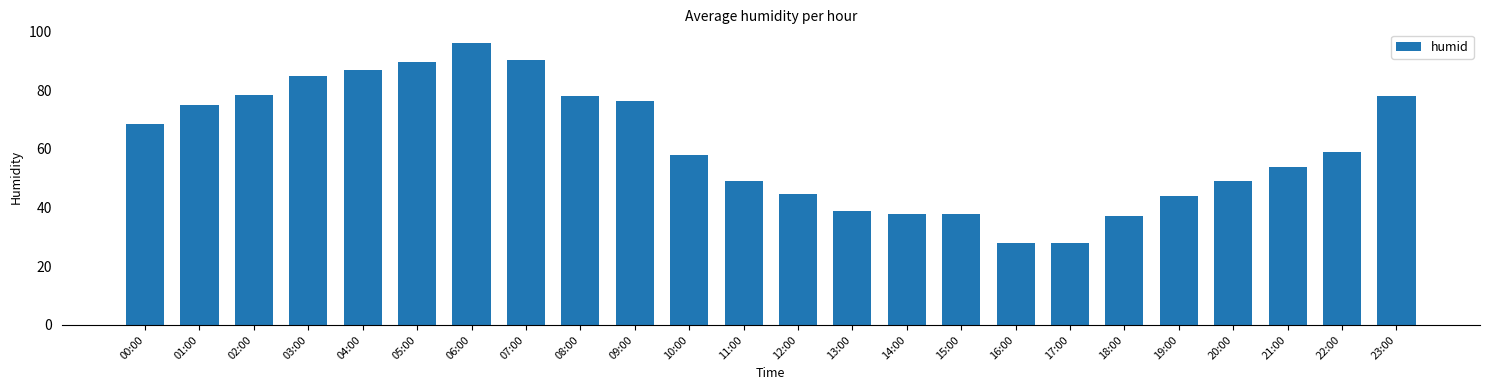

At which label is the value closest to 62?

22:00